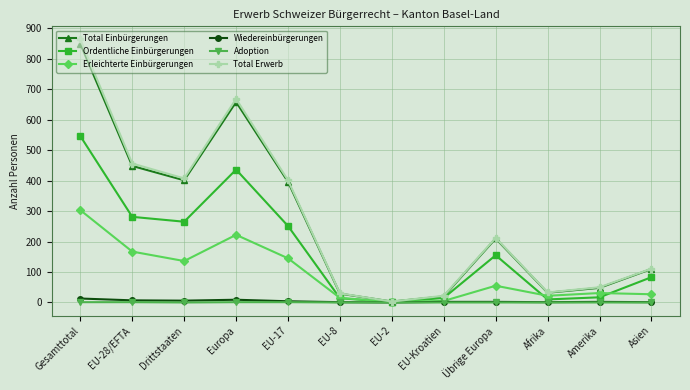

Is the value of Adoption at Asien greater than the value of Ordentliche Einbürgerungen at Asien?

No